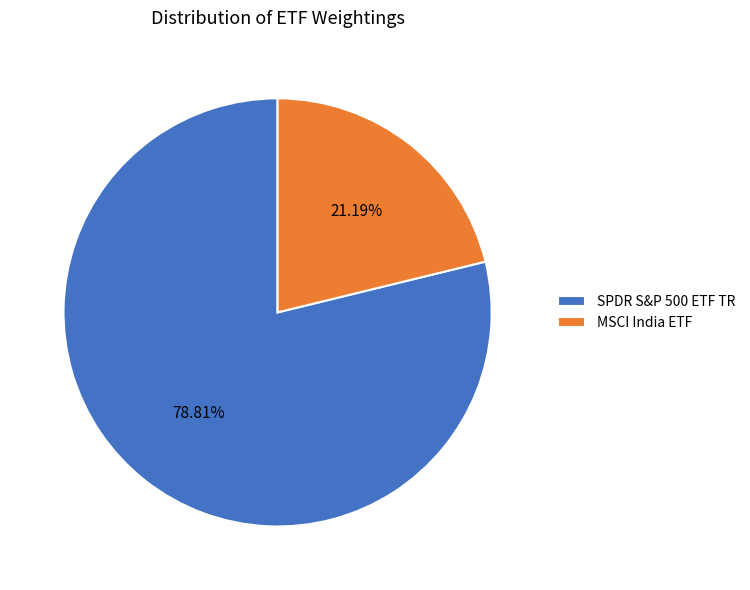

Rank the categories by value from lowest to highest.

MSCI India ETF, SPDR S&P 500 ETF TR